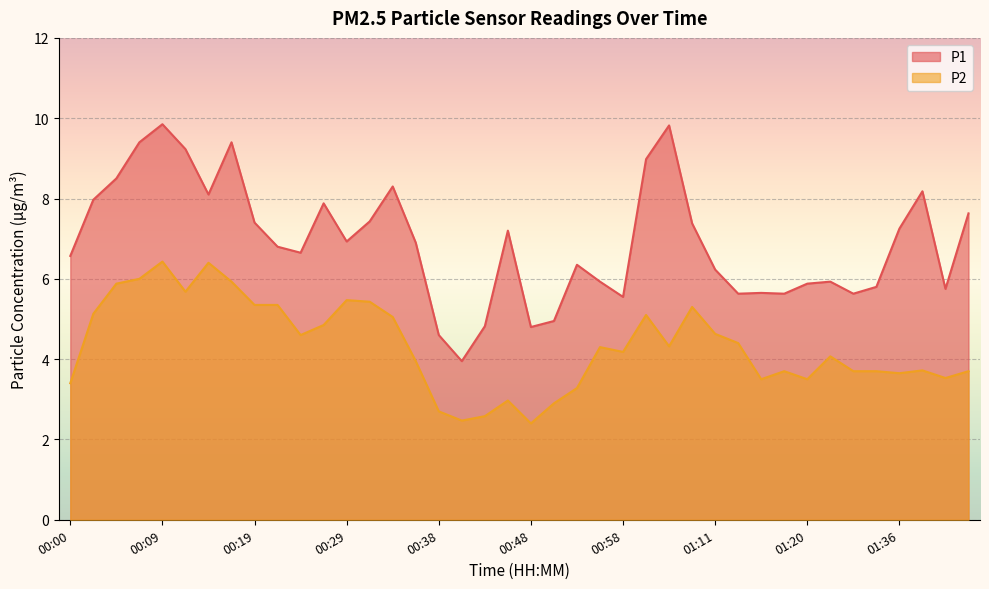

What is the label of the 6th point from the left?

00:12